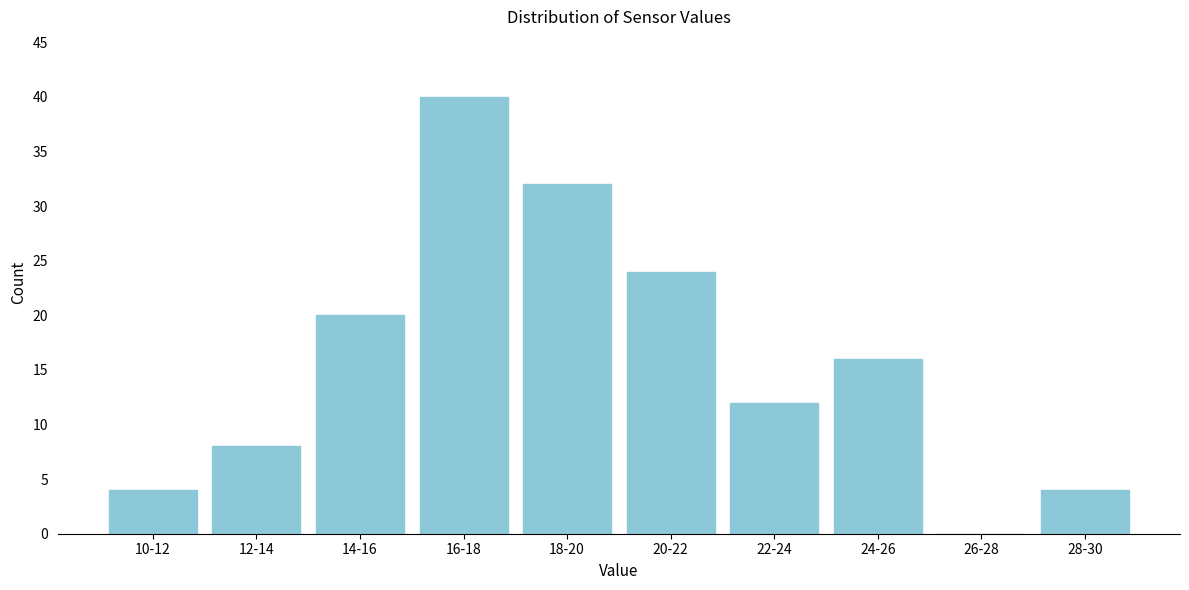

Reading right to left, transcribe all the data shown in this chart.

28-30=4	26-28=0	24-26=16	22-24=12	20-22=24	18-20=32	16-18=40	14-16=20	12-14=8	10-12=4